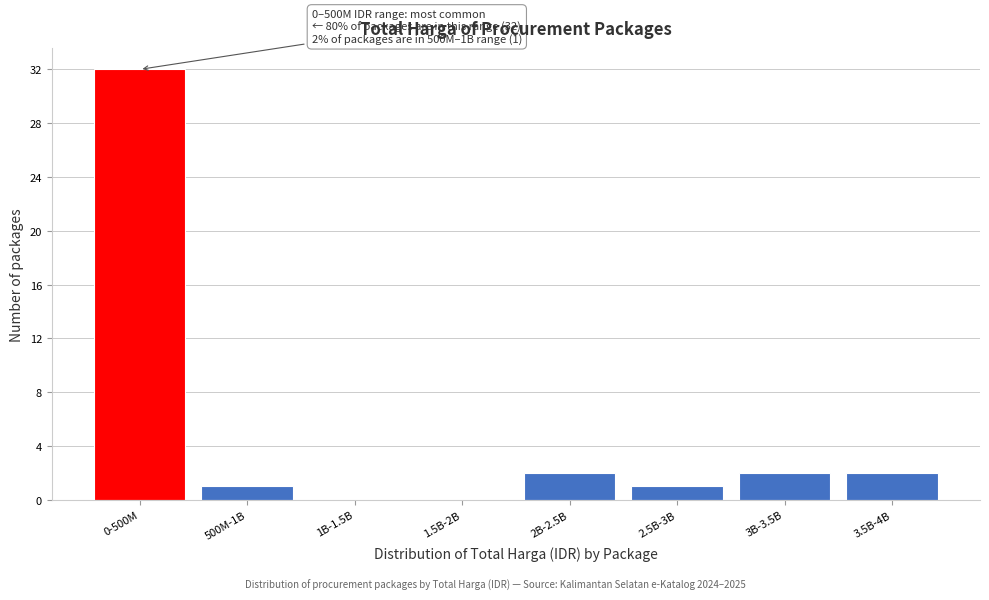

Reading left to right, list all the values displayed in this chart.

0-500M=32	500M-1B=1	1B-1.5B=0	1.5B-2B=0	2B-2.5B=2	2.5B-3B=1	3B-3.5B=2	3.5B-4B=2